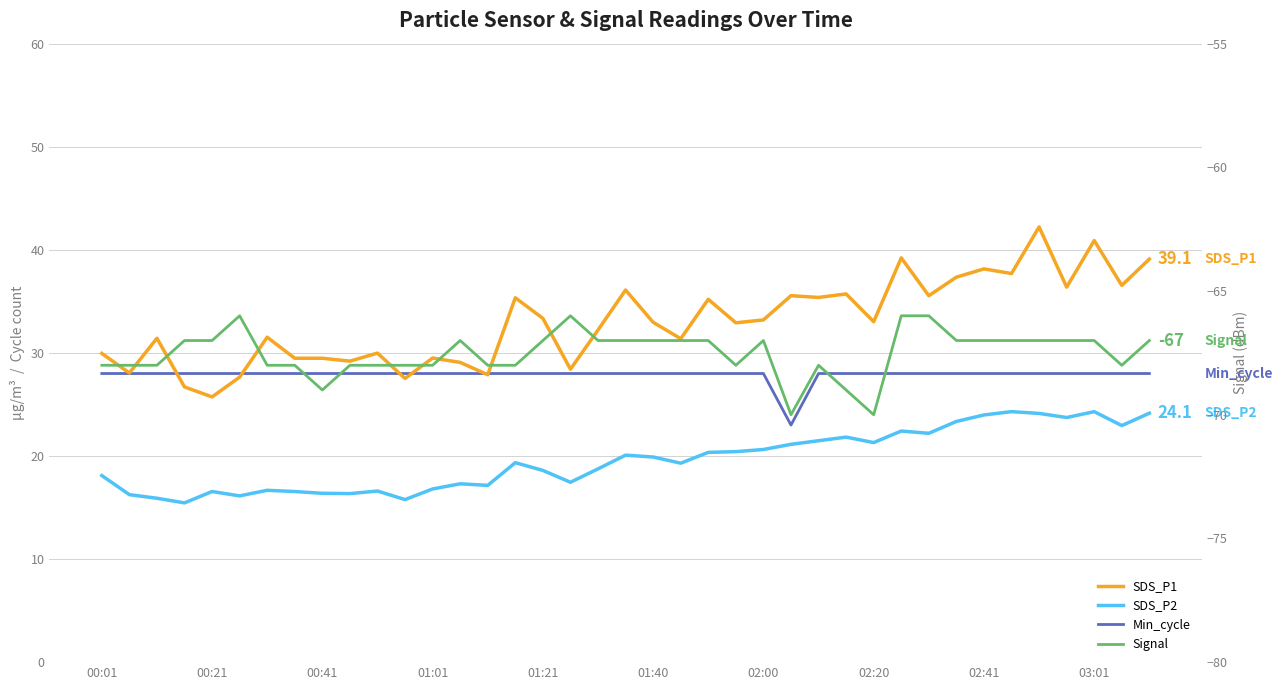

What are all the series names shown in the legend?

SDS_P1, SDS_P2, Min_cycle, Signal